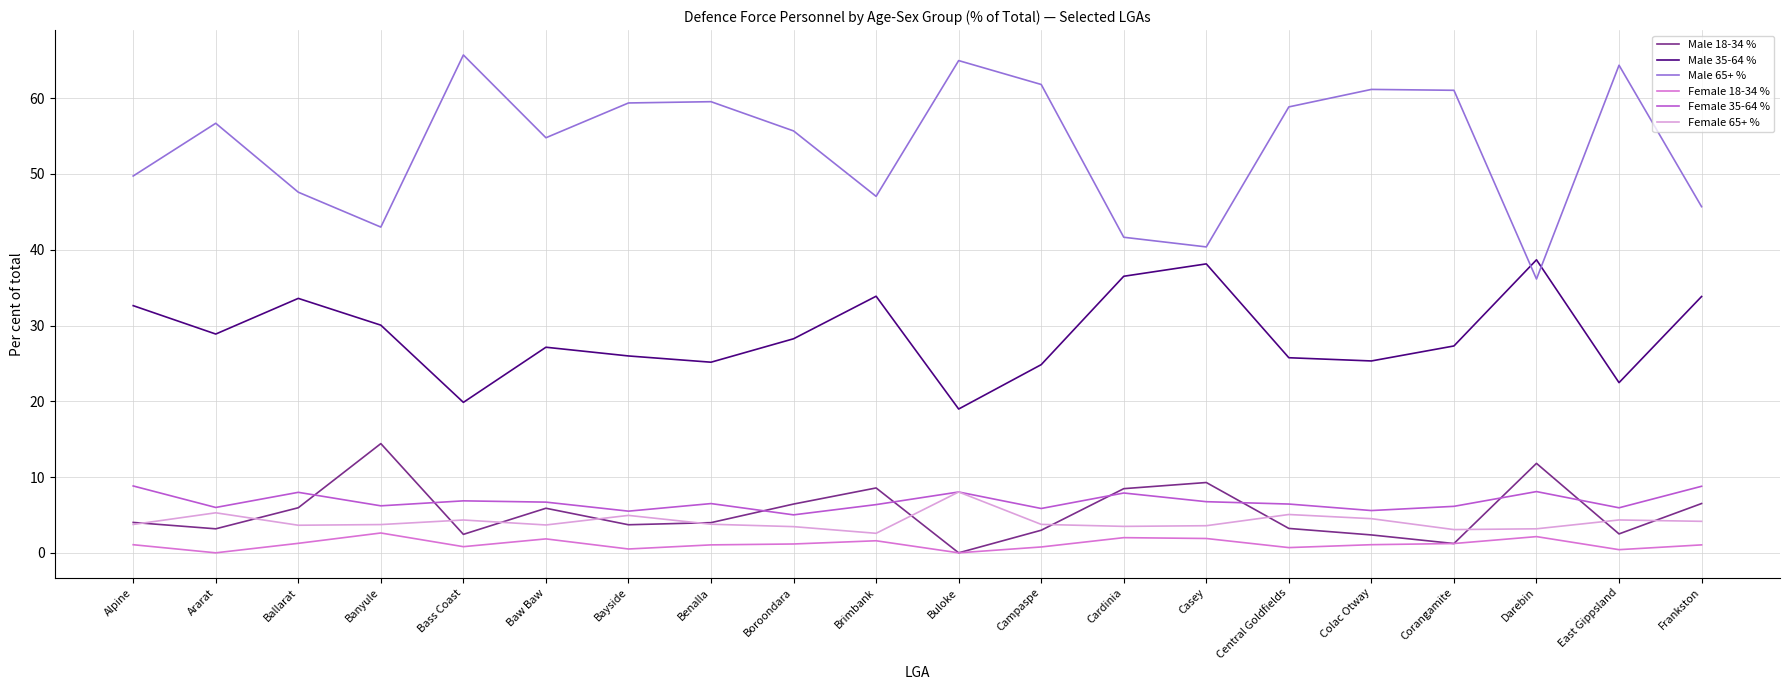

True or false: Female 65+ % and Male 35-64 % cross at least once.

False